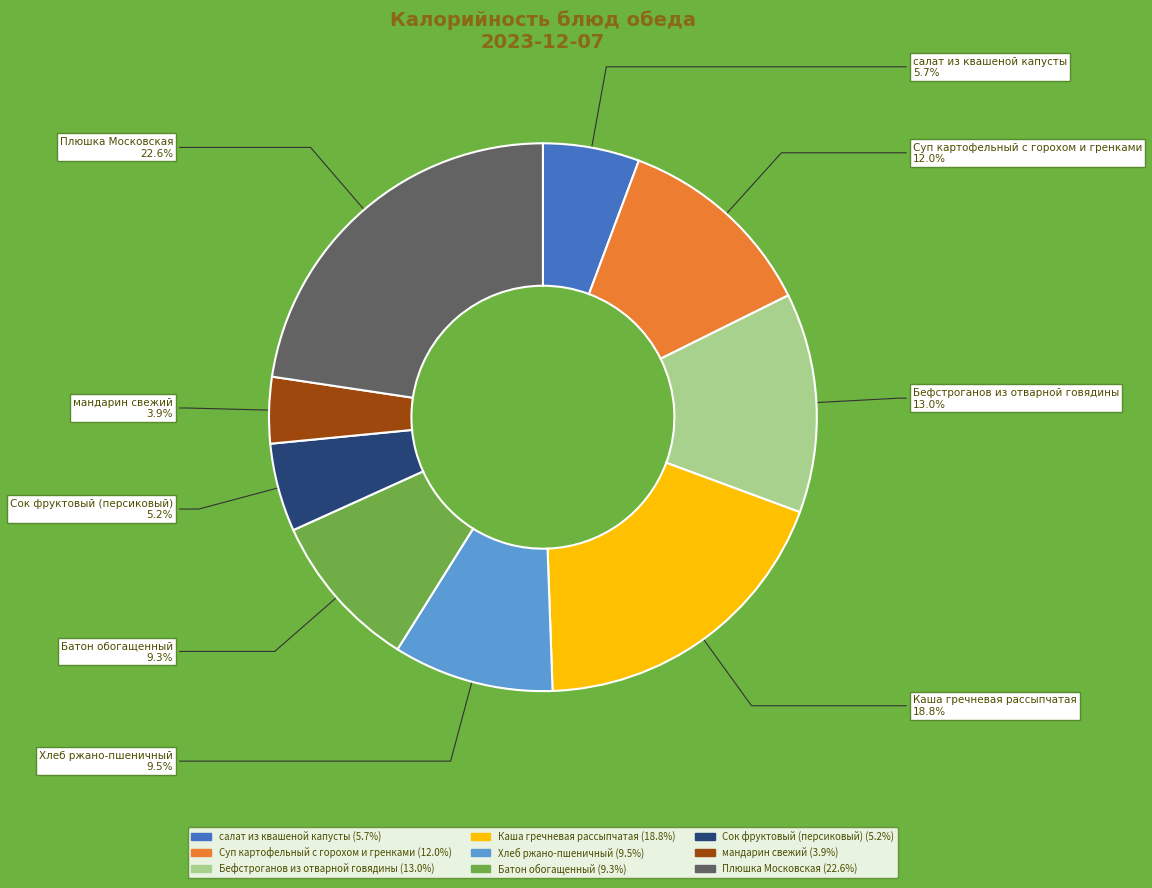

What portion of the pie excludes мандарин свежий?

96.1%